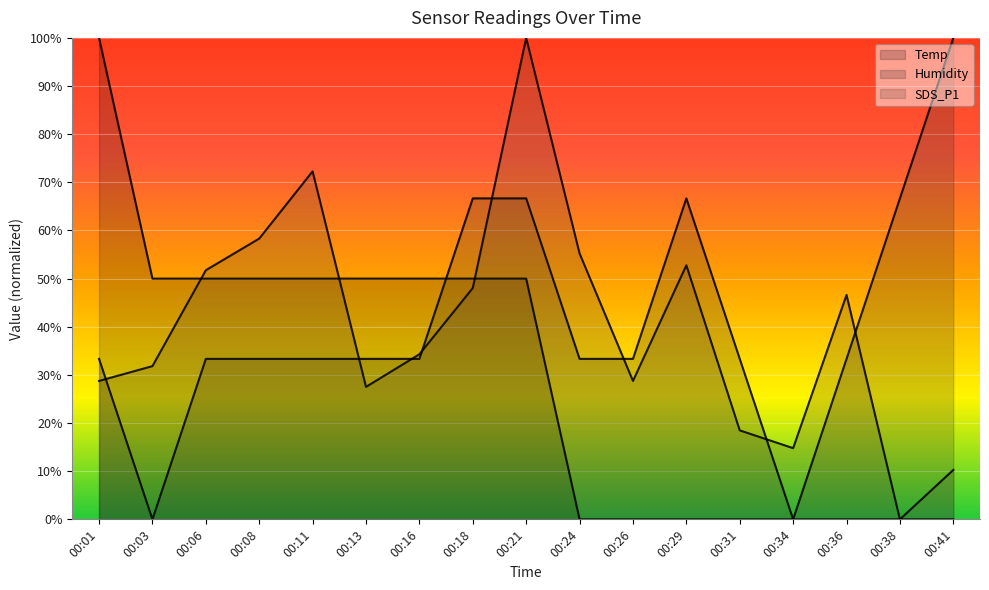

The SDS_P1 series shows 25.8 at 00:34. True or false?

False